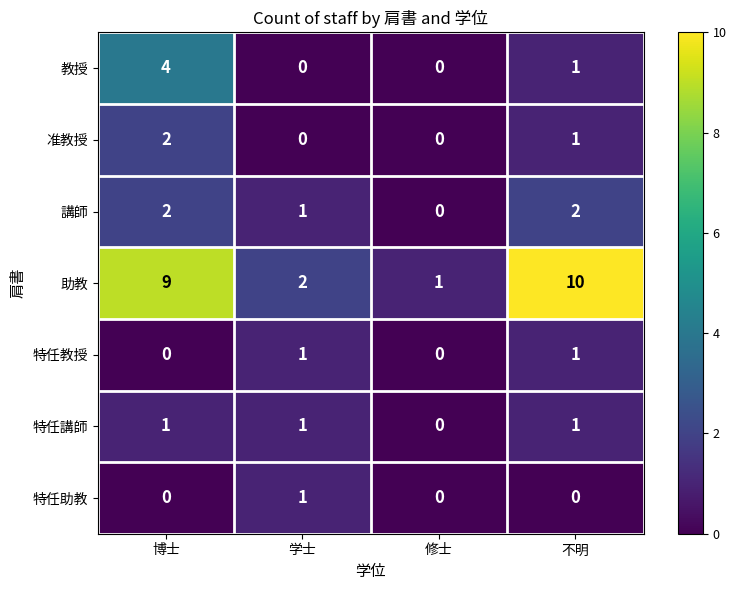

What is the difference between the highest and lowest values at 博士?

9